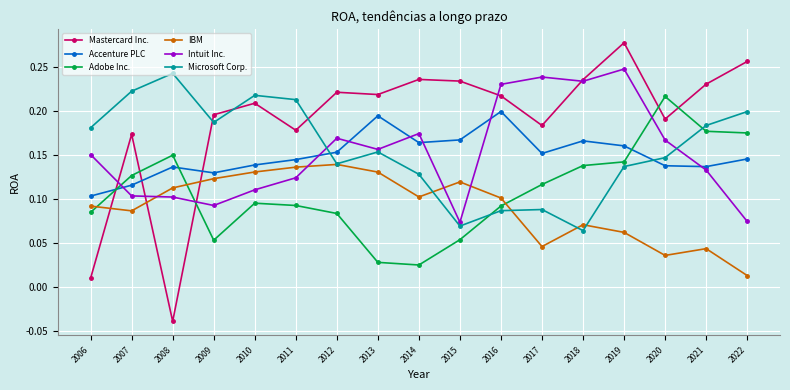

The Microsoft Corp. series shows 0.1 at 2017. True or false?

True